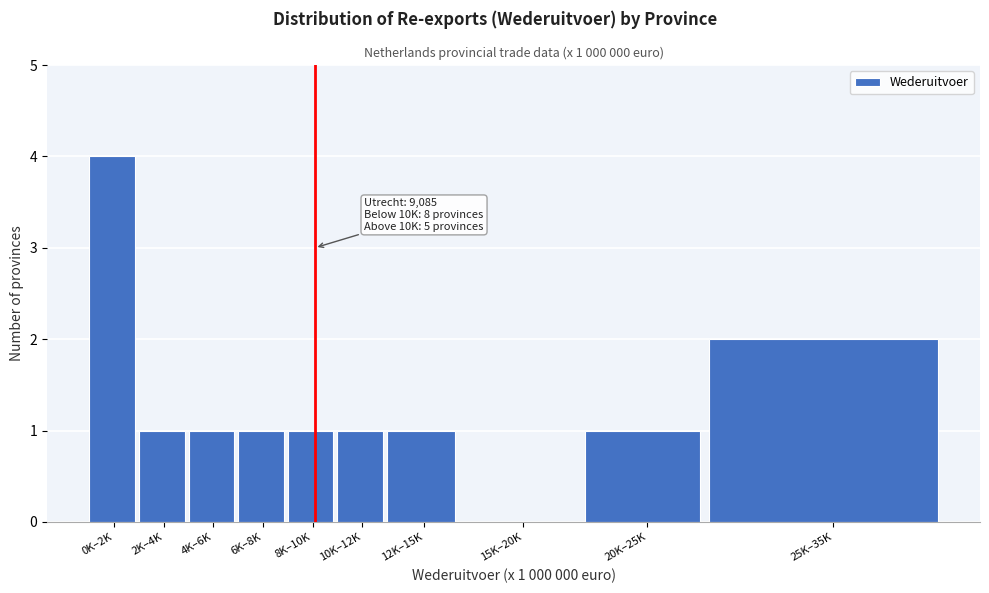

Reading left to right, transcribe all the data shown in this chart.

0K–2K=4	2K–4K=1	4K–6K=1	6K–8K=1	8K–10K=1	10K–12K=1	12K–15K=1	15K–20K=0	20K–25K=1	25K–35K=2